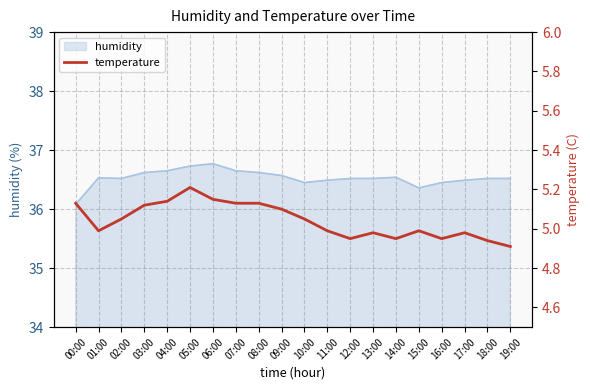

How many interior local valleys (lower than both neighbors) does the data have?

4